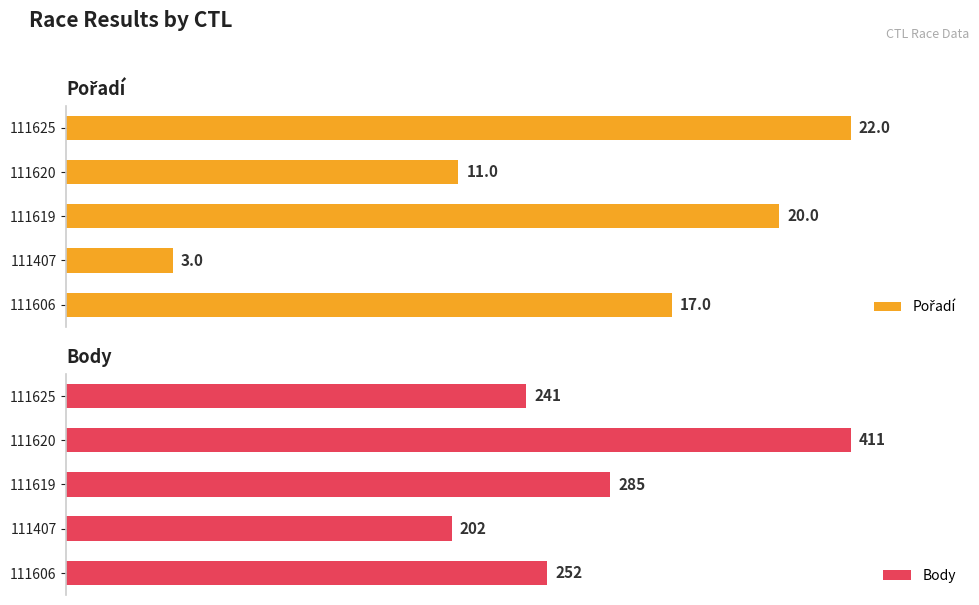

Rank the categories by Body value from lowest to highest.

111407, 111625, 111606, 111619, 111620